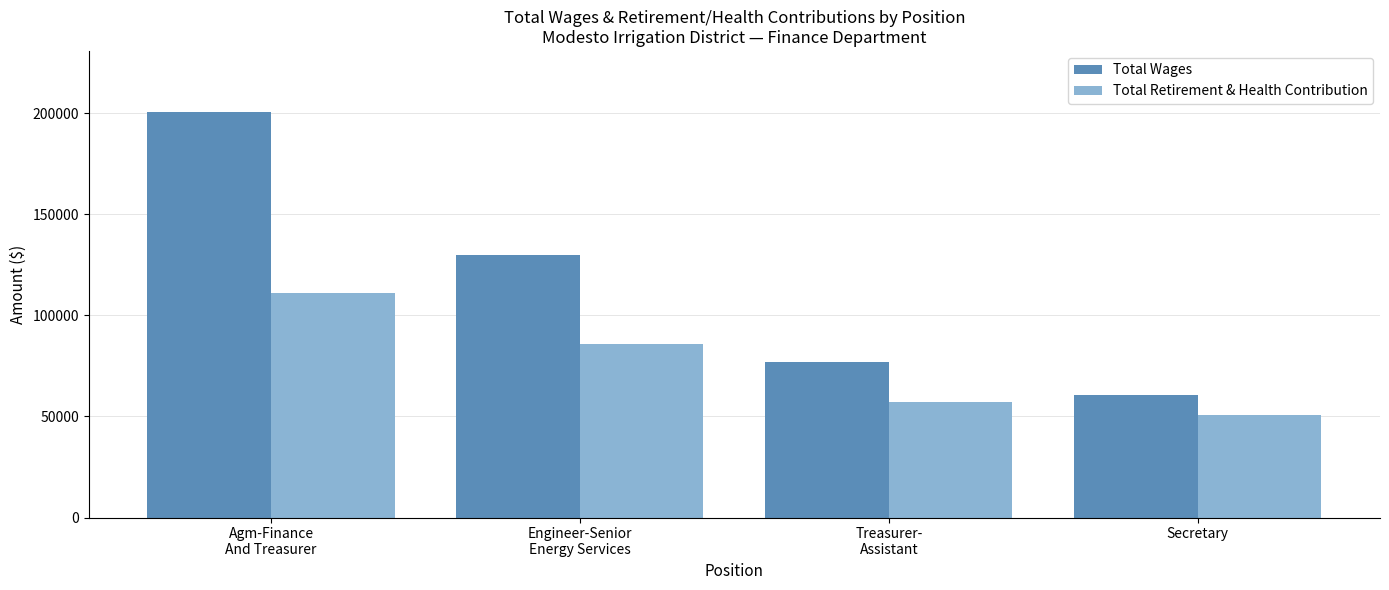

Reading left to right, list all the values displayed in this chart.

Total Wages: 200755	129915	76740	60621
Total Retirement & Health Contribution: 111051	85614	57073	50590